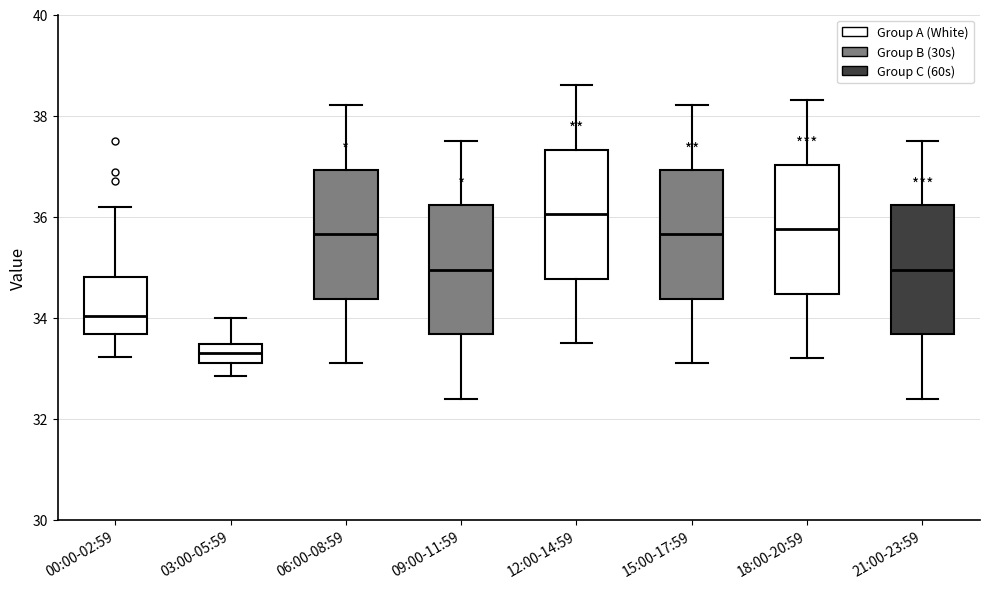

Where is the upper edge of the box for 15:00-17:59 on the y-axis? The values are not printed on the chart, so give them approximately, as read against the axis.

37.0